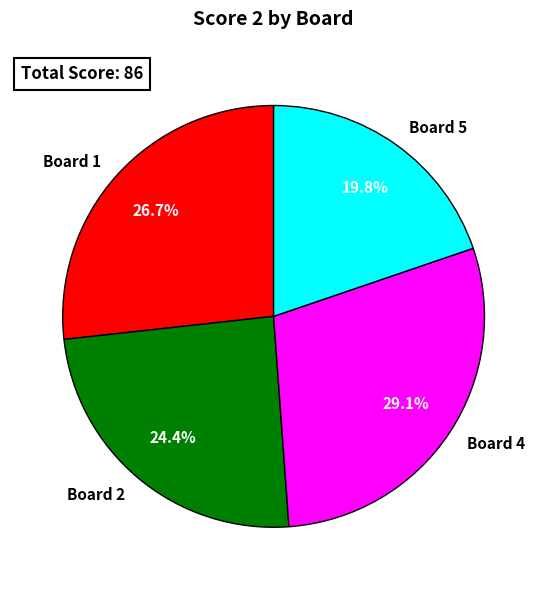

Which category has the smallest portion of the pie?

Board 5